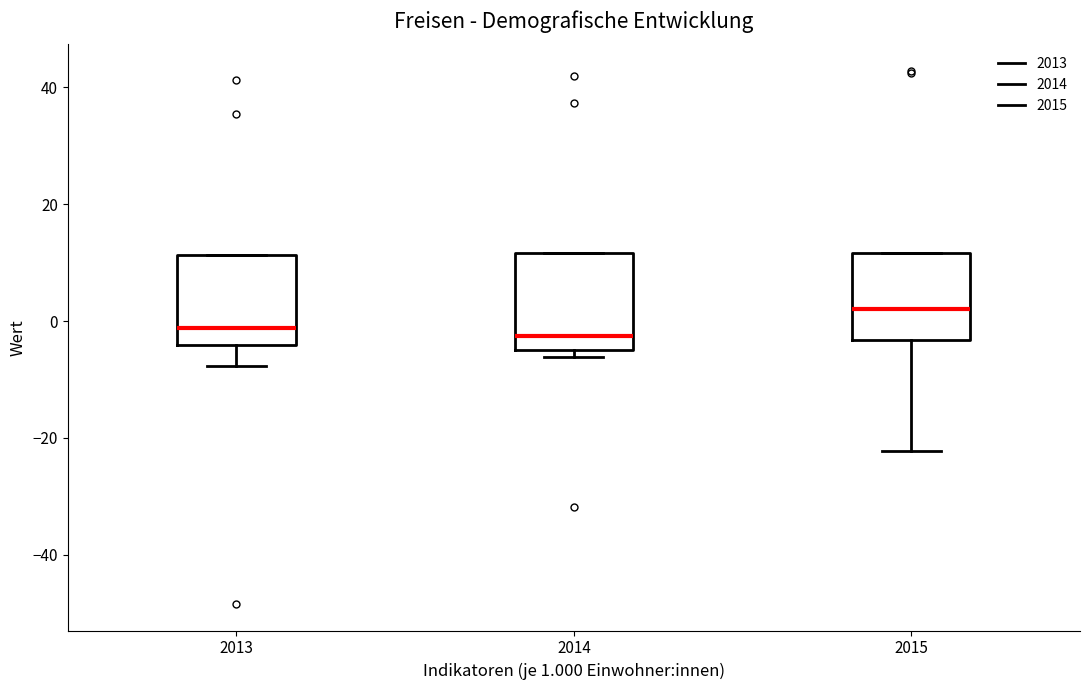

Reading left to right, read every box against the y-axis: the position of its median line, the range the box covers, and the ends of its whiskers. The values are not printed on the chart, so give them approximately, as read against the axis.

2013: median -2, box -4 to 12, whiskers -8 to 12
2014: median -2, box -4 to 12, whiskers -6 to 12
2015: median 2, box -4 to 12, whiskers -22 to 12